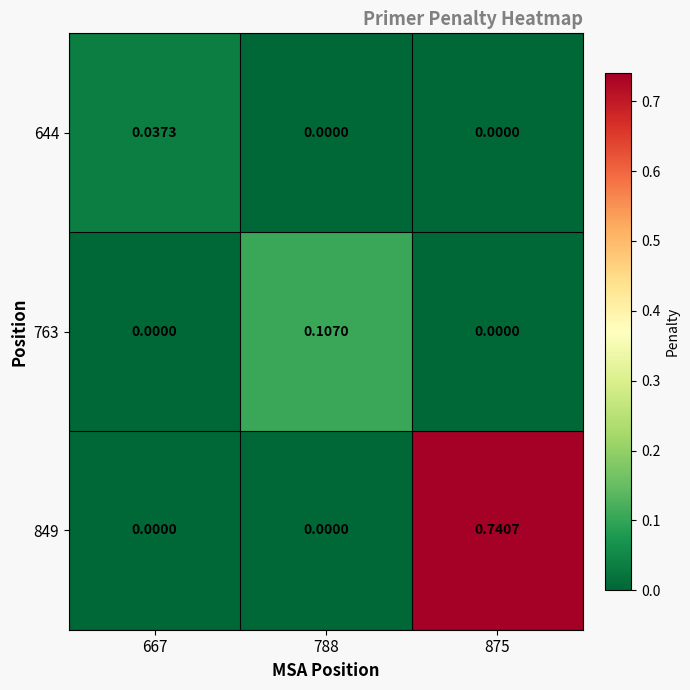

How many series are shown in this chart?

3